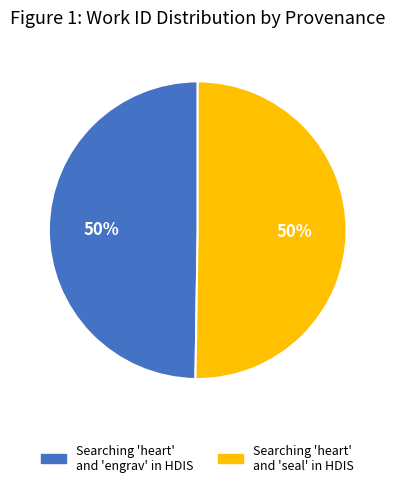

What is the ratio of the value at Searching 'heart' and 'engrav' in HDIS to the value at Searching 'heart' and 'seal' in HDIS?

1.0